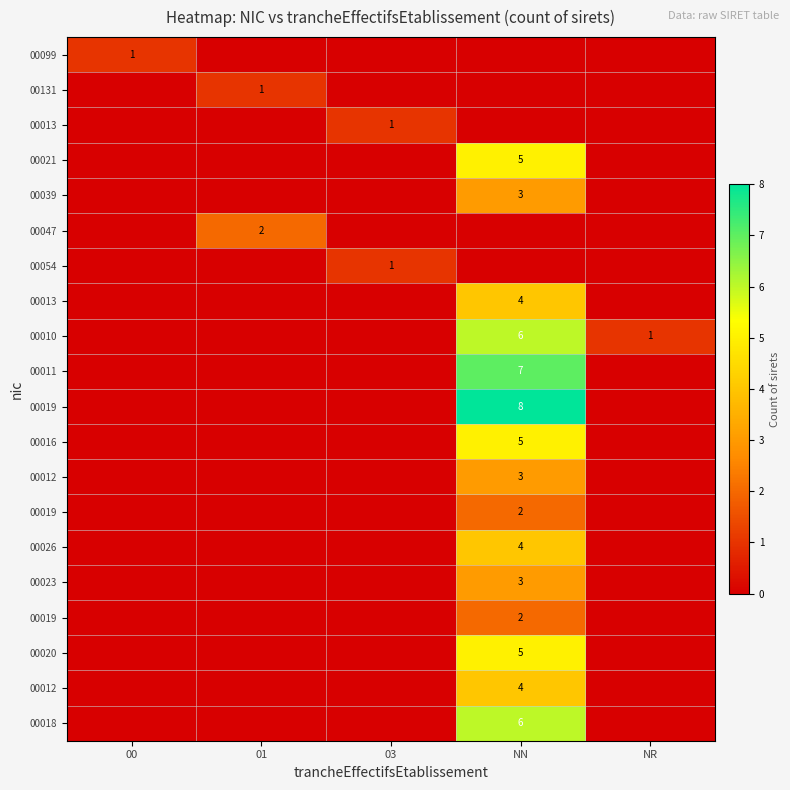

Between 00 and NN, which is larger?

00